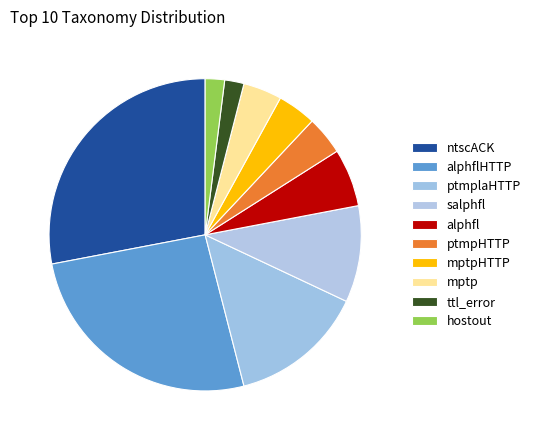

How many slices are in this pie chart?

10